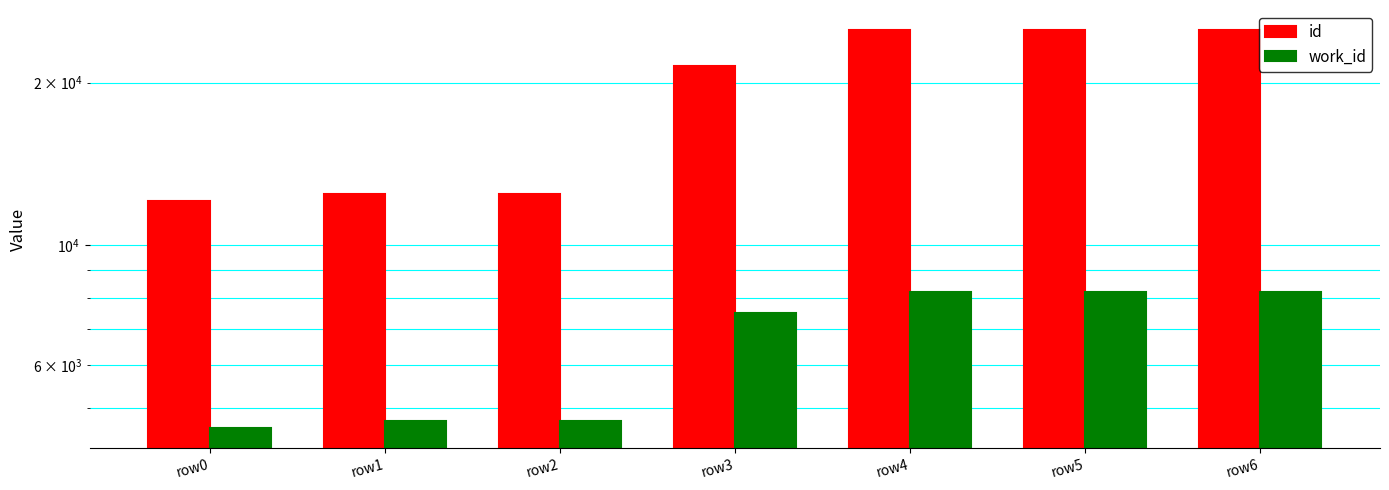

What value does the id series have at row6, to the nearest 100?

25000